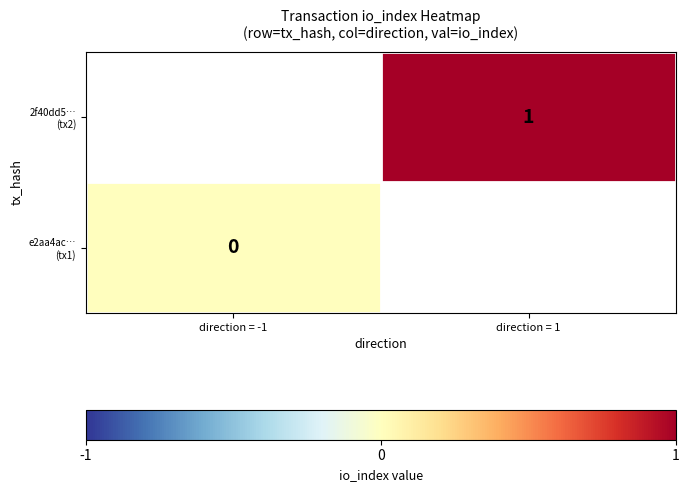

List the series in order of their peak value, lowest first.

e2aa4ac… (tx1), 2f40dd5… (tx2)